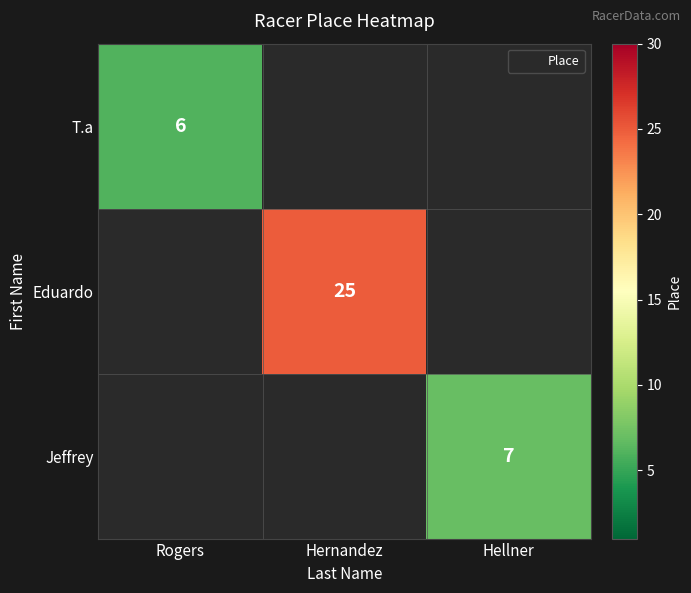

At which category does the chart reach its minimum across all series?

Rogers